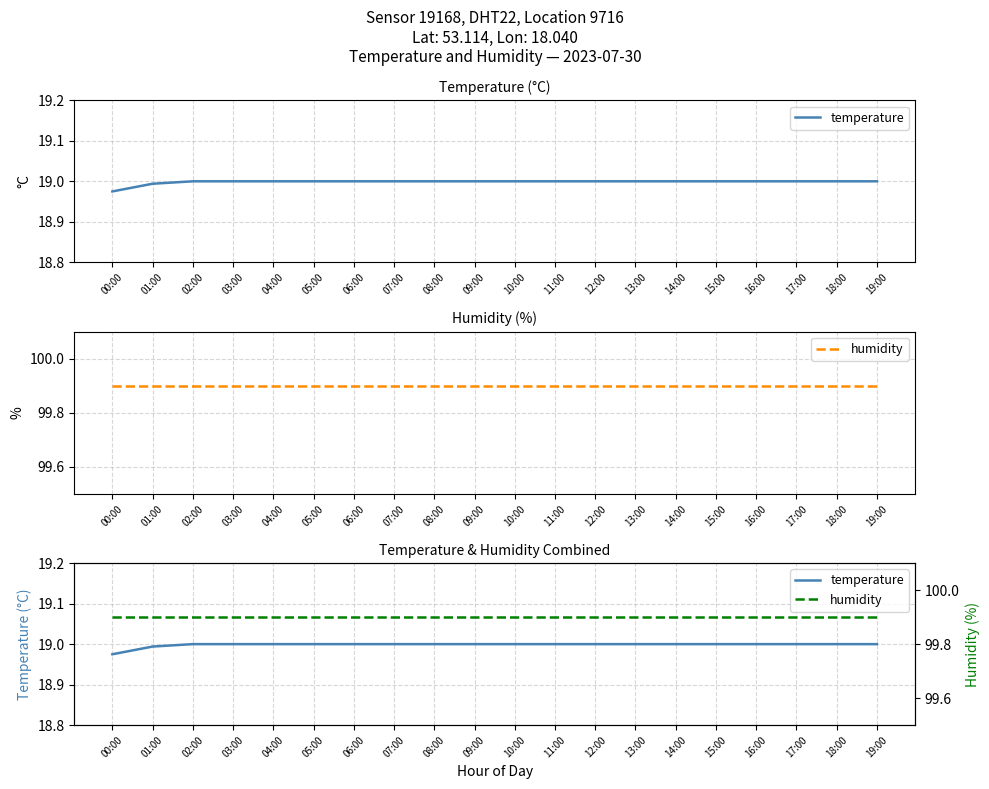

Reading left to right, list all the values displayed in this chart.

temperature: 00:00=19.0	01:00=19.0	02:00=19.0	03:00=19.0	04:00=19.0	05:00=19.0	06:00=19.0	07:00=19.0	08:00=19.0	09:00=19.0	10:00=19.0	11:00=19.0	12:00=19.0	13:00=19.0	14:00=19.0	15:00=19.0	16:00=19.0	17:00=19.0	18:00=19.0	19:00=19.0
humidity: 00:00=99.9	01:00=99.9	02:00=99.9	03:00=99.9	04:00=99.9	05:00=99.9	06:00=99.9	07:00=99.9	08:00=99.9	09:00=99.9	10:00=99.9	11:00=99.9	12:00=99.9	13:00=99.9	14:00=99.9	15:00=99.9	16:00=99.9	17:00=99.9	18:00=99.9	19:00=99.9